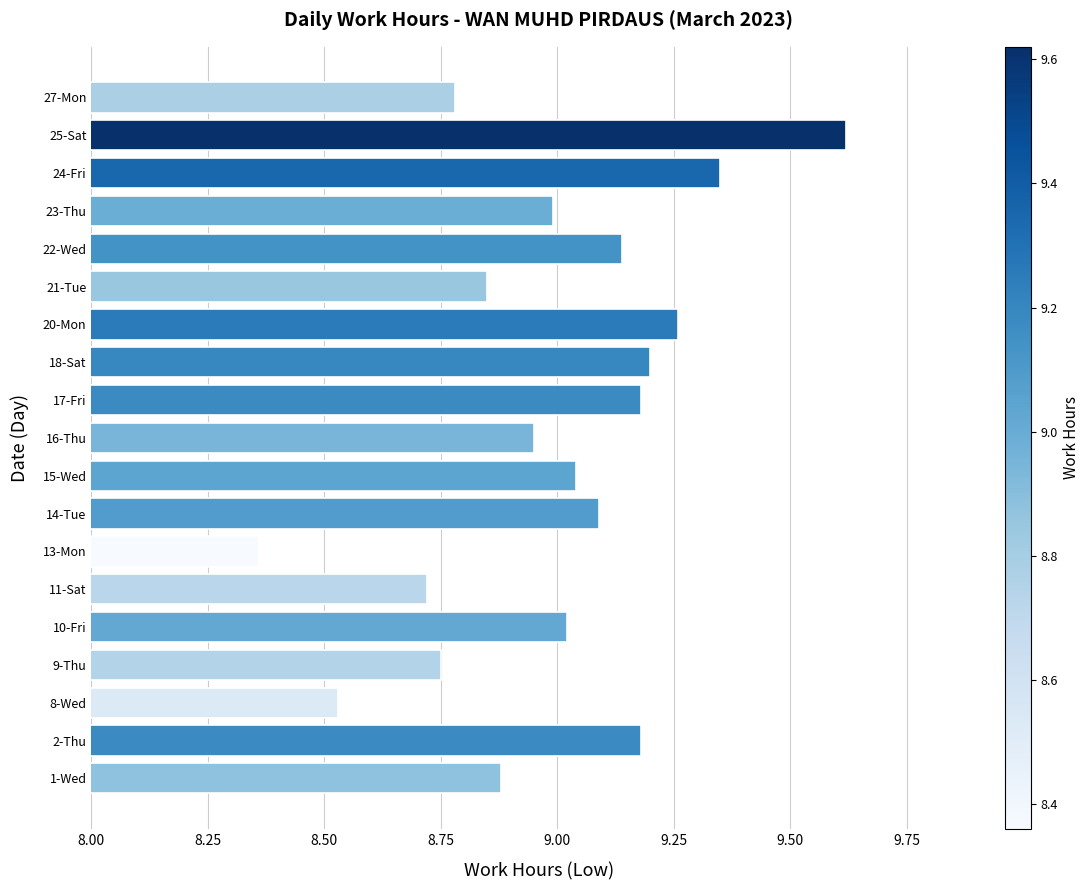

True or false: the data shows 13.5 at 20-Mon.

False